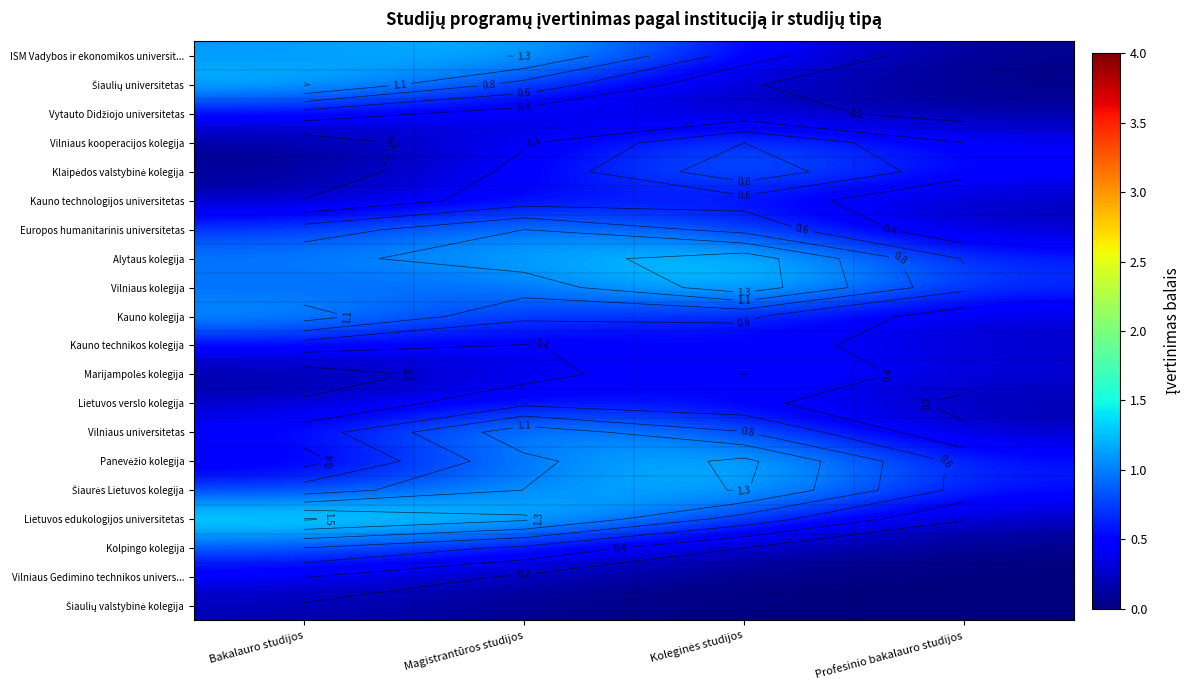

Which category has the lowest value in the Klaipėdos valstybinė kolegija series?

Bakalauro studijos